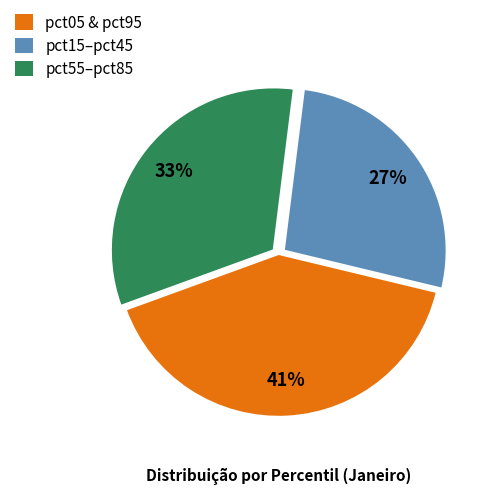

Does pct15–pct45 represent more than half of the total?

No